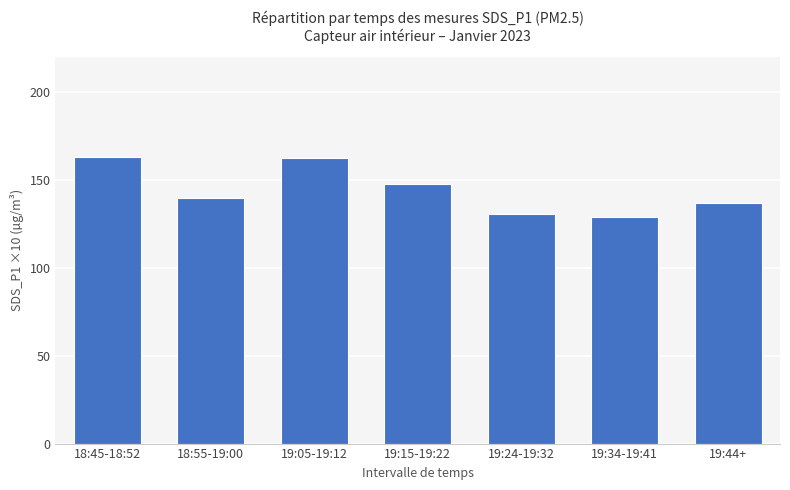

What is the difference between the values at 19:24-19:32 and 19:05-19:12?

32.0